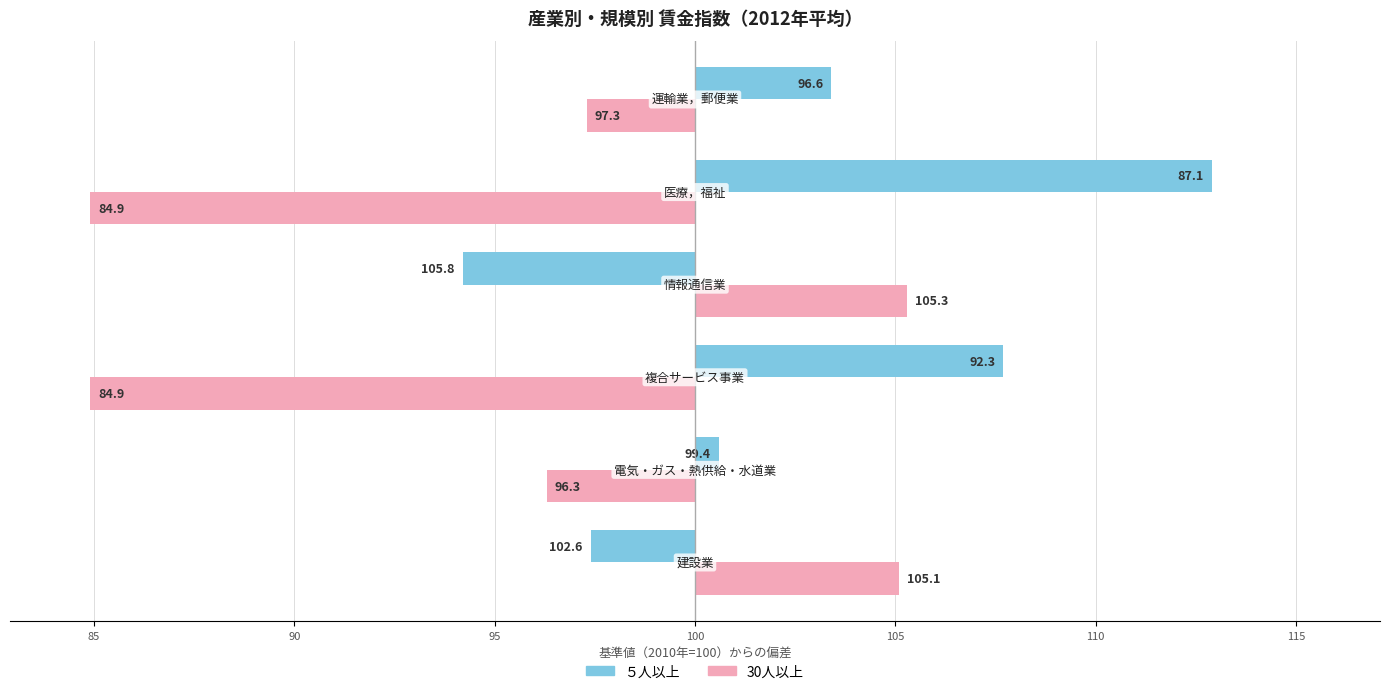

What are all the series names shown in the legend?

５人以上, 30人以上